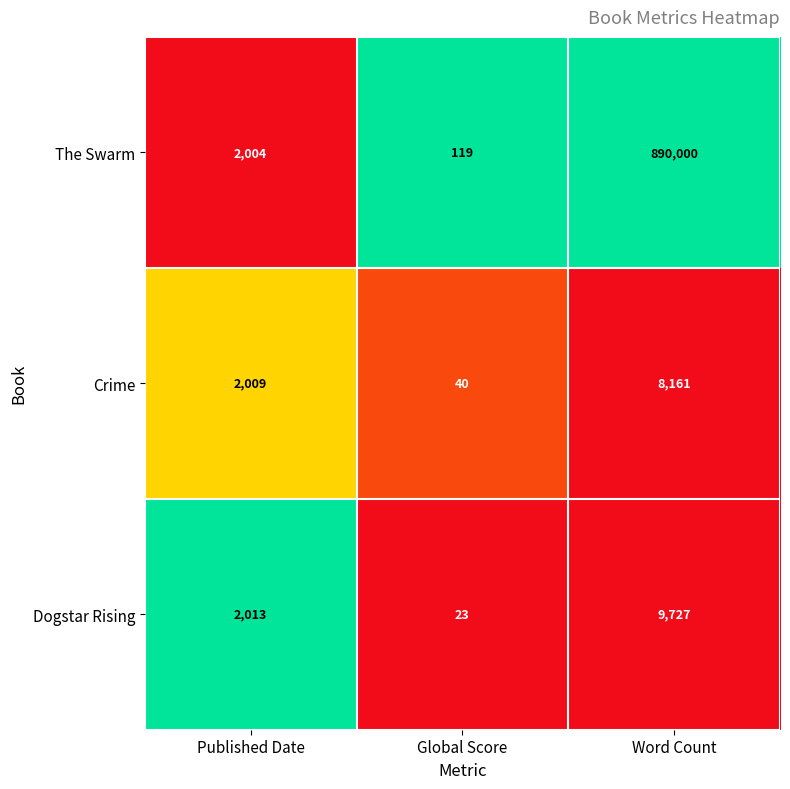

Which series changed the most between Global Score and Word Count?

The Swarm